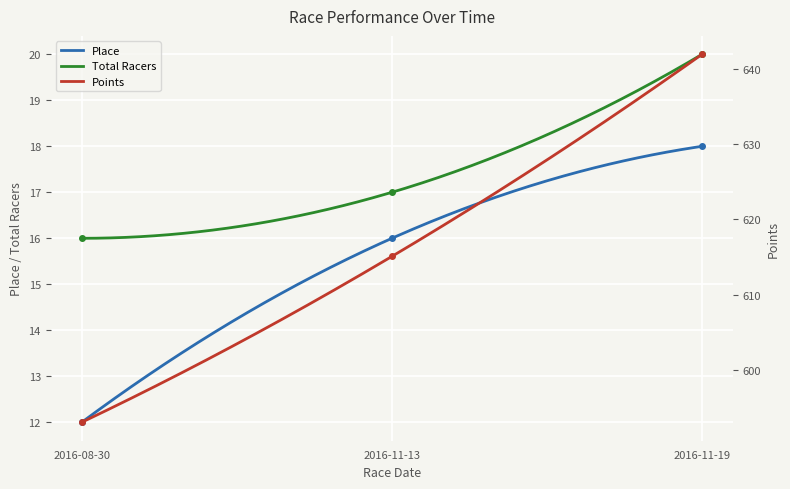

How many lines are shown in the chart?

3